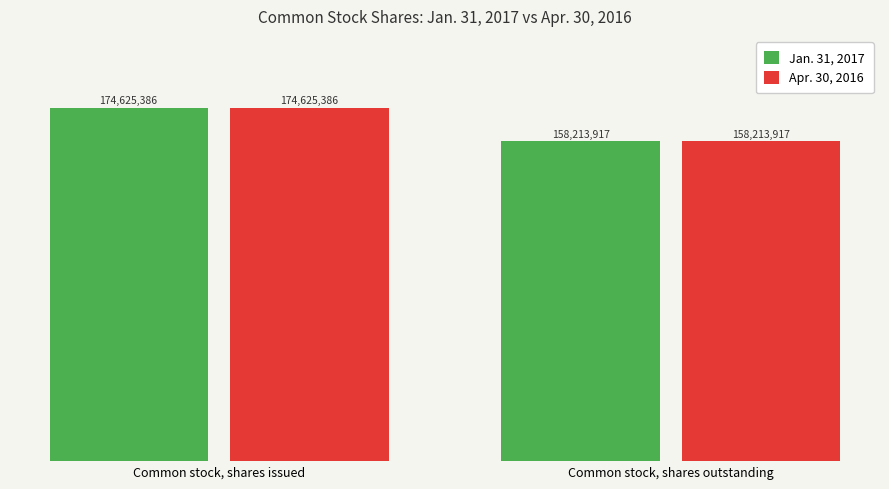

Which label corresponds to the smallest value in the chart?

Common stock, shares outstanding